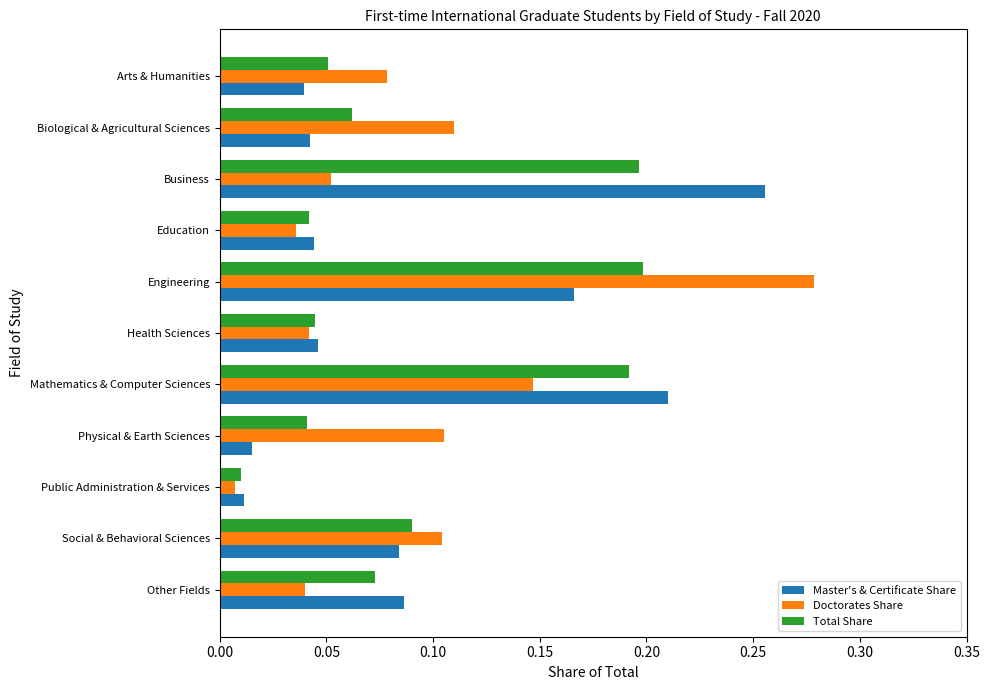

True or false: Doctorates Share has a value of 0.2 at Biological & Agricultural Sciences.

False